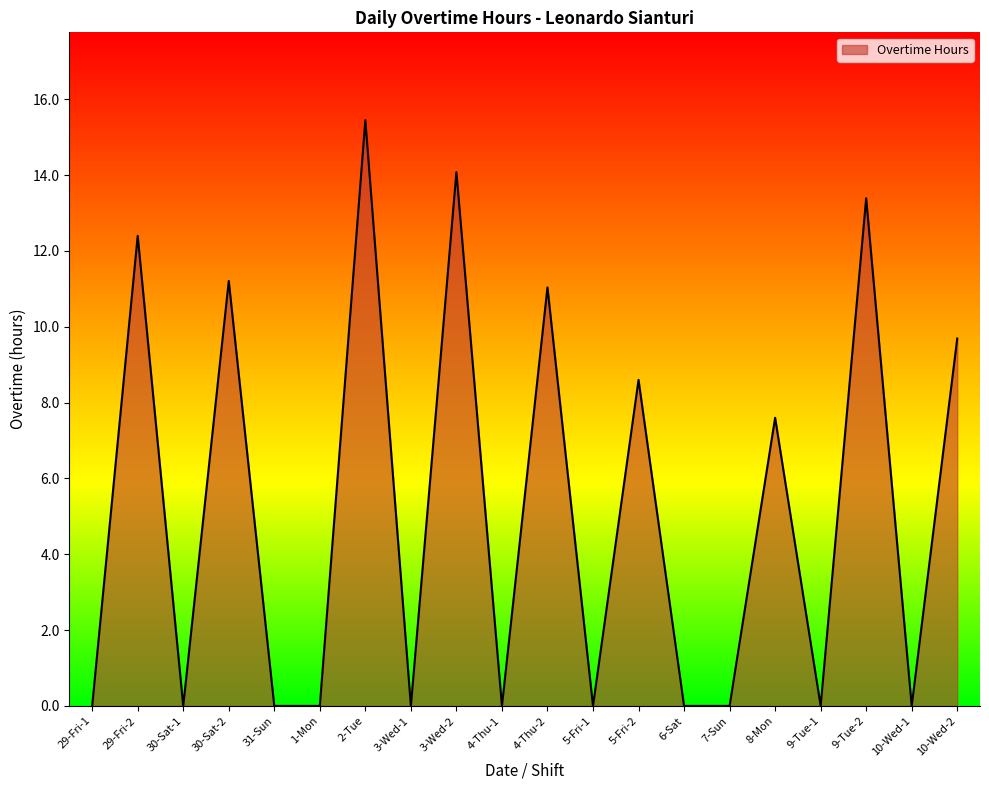

How many interior local peaks (higher than both neighbors) does the data have?

8